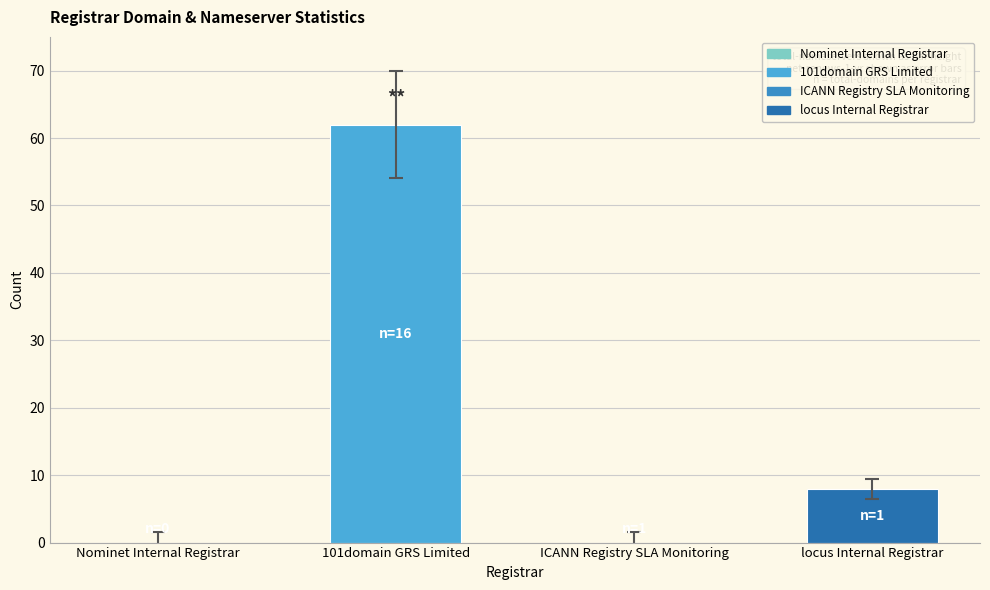

What is the difference between the values at Nominet Internal Registrar and 101domain GRS Limited?

62